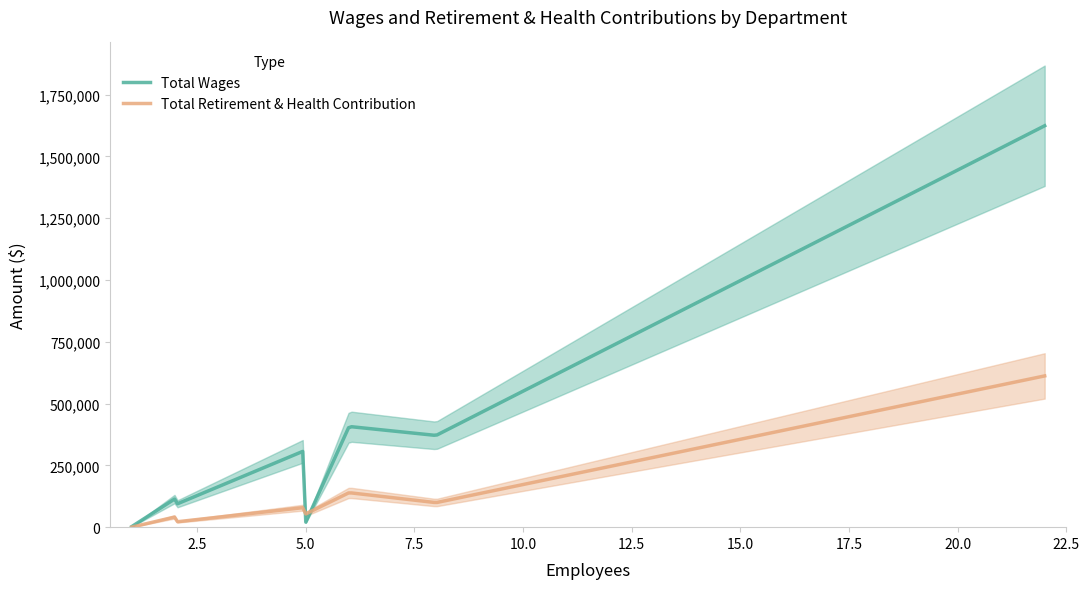

What are all the series names shown in the legend?

Total Wages, Total Retirement & Health Contribution